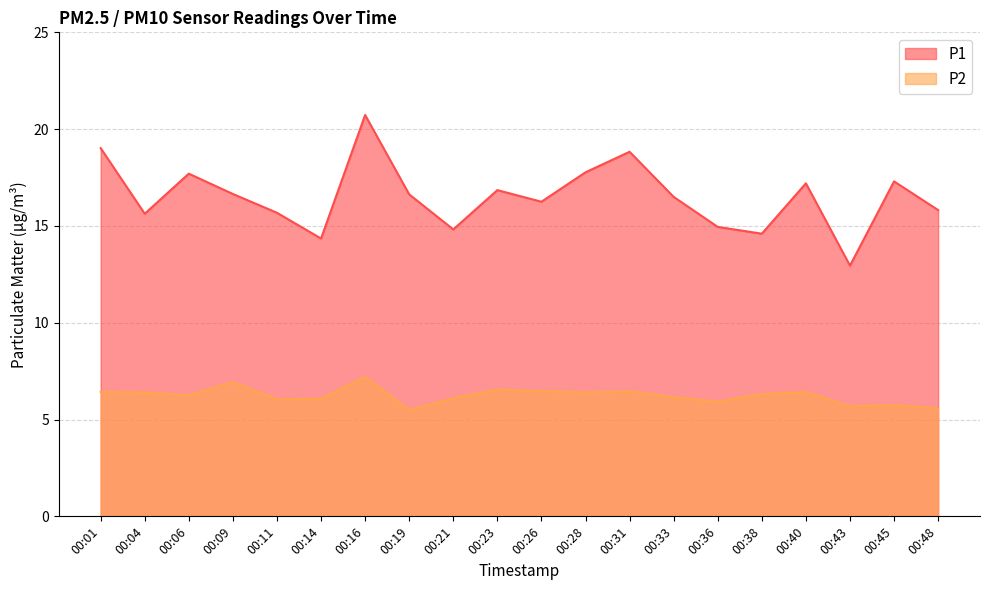

True or false: P2 and P1 cross at least once.

False